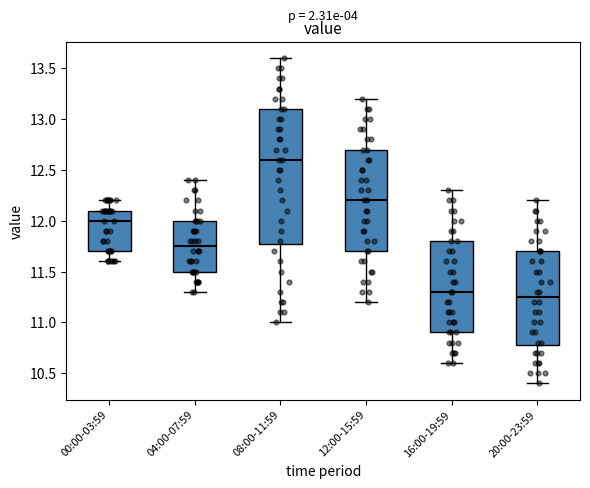

Reading left to right, read every box against the y-axis: the position of its median line, the range the box covers, and the ends of its whiskers. The values are not printed on the chart, so give them approximately, as read against the axis.

00:00-03:59: median 12.00, box 11.70 to 12.10, whiskers 11.60 to 12.20
04:00-07:59: median 11.75, box 11.50 to 12.00, whiskers 11.30 to 12.40
08:00-11:59: median 12.60, box 11.80 to 13.10, whiskers 11.00 to 13.60
12:00-15:59: median 12.20, box 11.70 to 12.70, whiskers 11.20 to 13.20
16:00-19:59: median 11.30, box 10.90 to 11.80, whiskers 10.60 to 12.30
20:00-23:59: median 11.25, box 10.80 to 11.70, whiskers 10.40 to 12.20